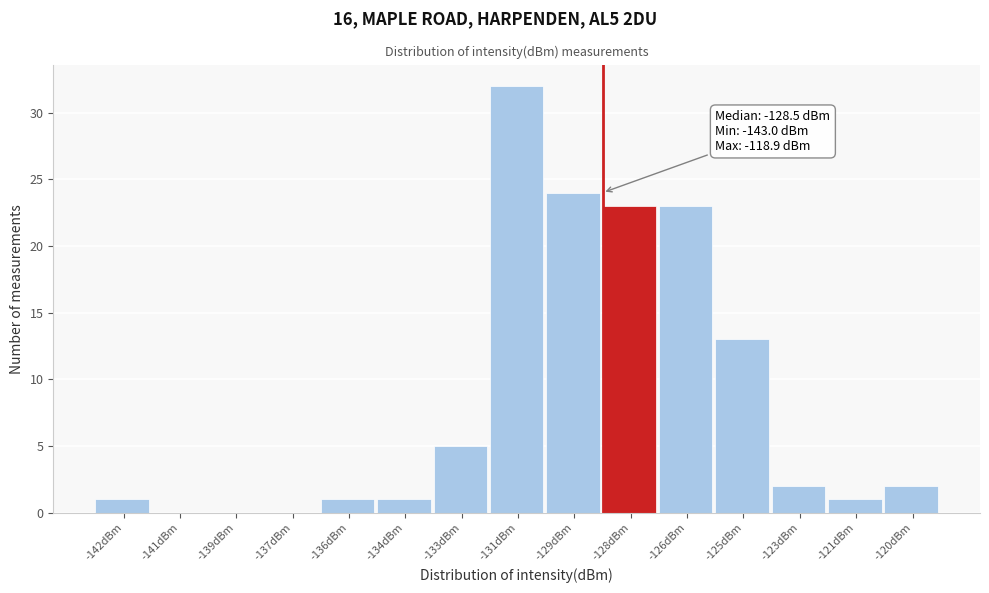

Reading right to left, what are all the values shown in this chart?

-120dBm=2	-121dBm=1	-123dBm=2	-125dBm=13	-126dBm=23	-128dBm=23	-129dBm=24	-131dBm=32	-133dBm=5	-134dBm=1	-136dBm=1	-137dBm=0	-139dBm=0	-141dBm=0	-142dBm=1